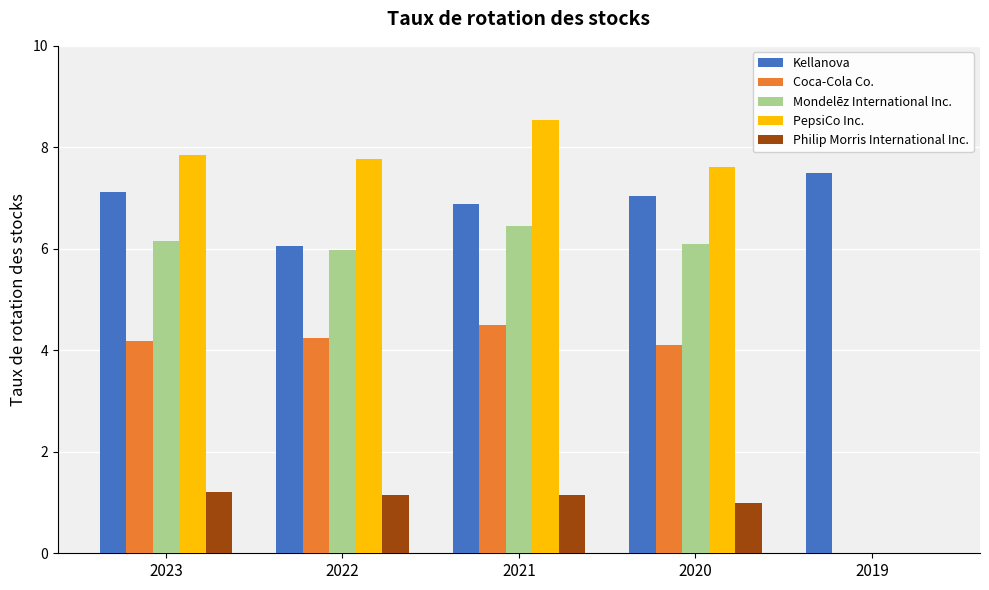

Which series has the largest range (max minus min)?

PepsiCo Inc.